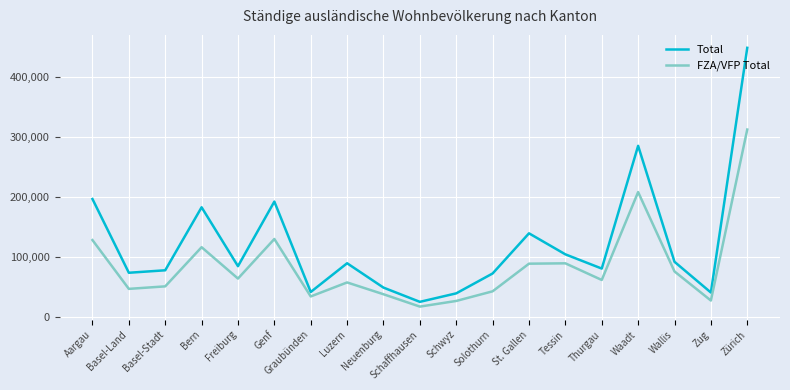

Where is the first local maximum for Total?

Bern